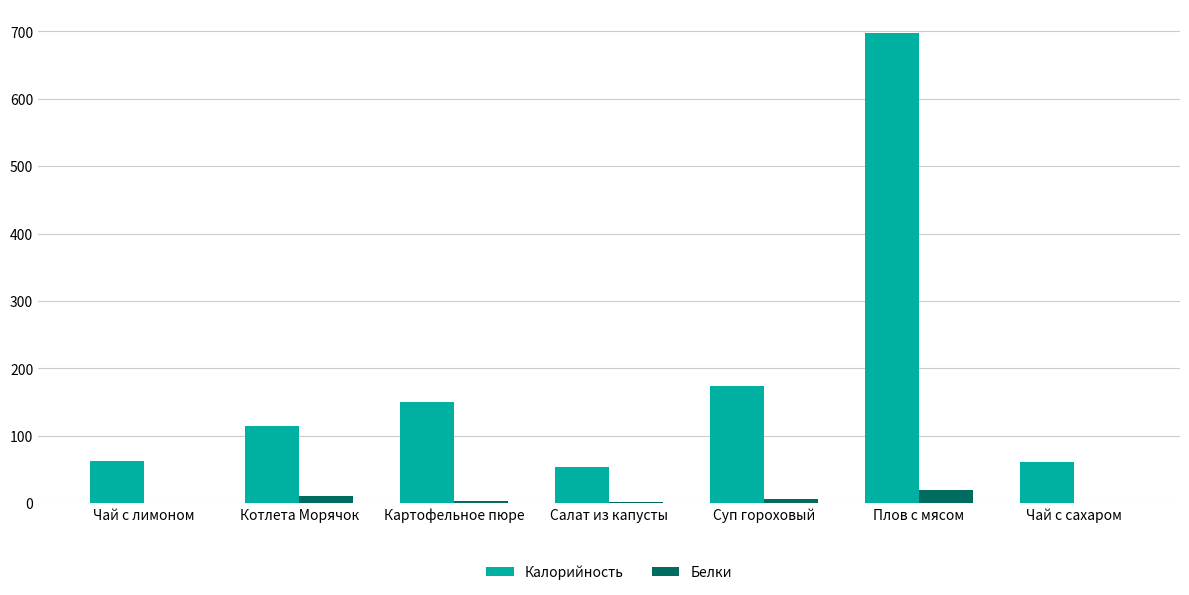

The Калорийность series shows 115.5 at Суп гороховый. True or false?

False